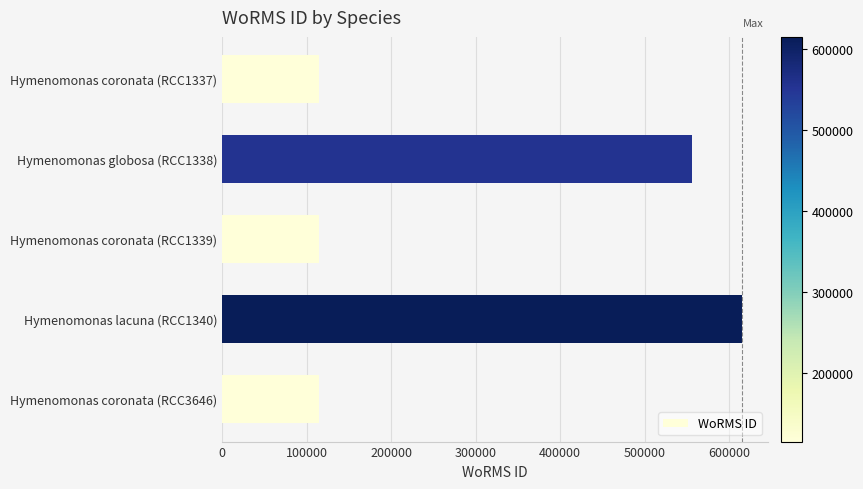

What is the average value?

303324